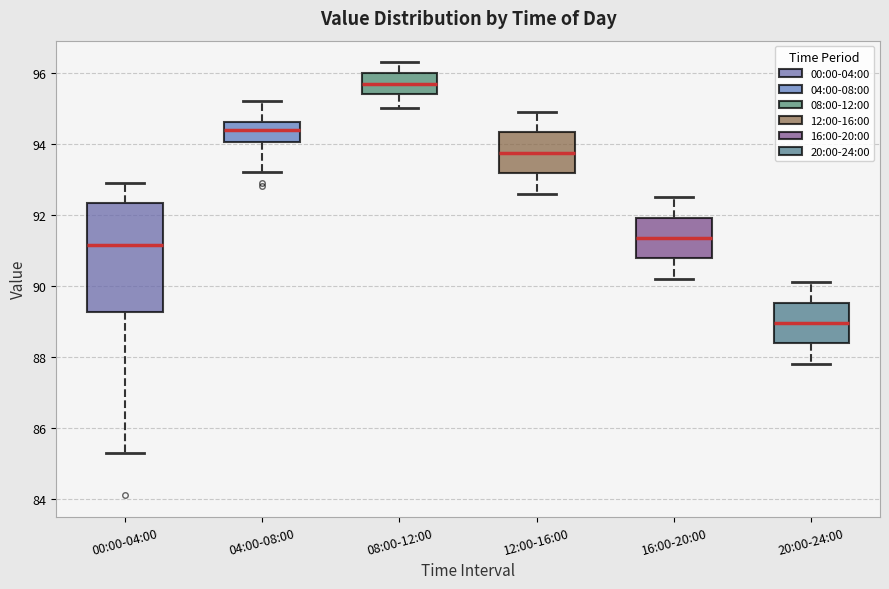

Reading left to right, read every box against the y-axis: the position of its median line, the range the box covers, and the ends of its whiskers. The values are not printed on the chart, so give them approximately, as read against the axis.

00:00-04:00: median 91.2, box 89.2 to 92.4, whiskers 85.4 to 93.0
04:00-08:00: median 94.4, box 94.0 to 94.6, whiskers 93.2 to 95.2
08:00-12:00: median 95.8, box 95.4 to 96.0, whiskers 95.0 to 96.4
12:00-16:00: median 93.8, box 93.2 to 94.4, whiskers 92.6 to 95.0
16:00-20:00: median 91.4, box 90.8 to 92.0, whiskers 90.2 to 92.6
20:00-24:00: median 89.0, box 88.4 to 89.6, whiskers 87.8 to 90.2